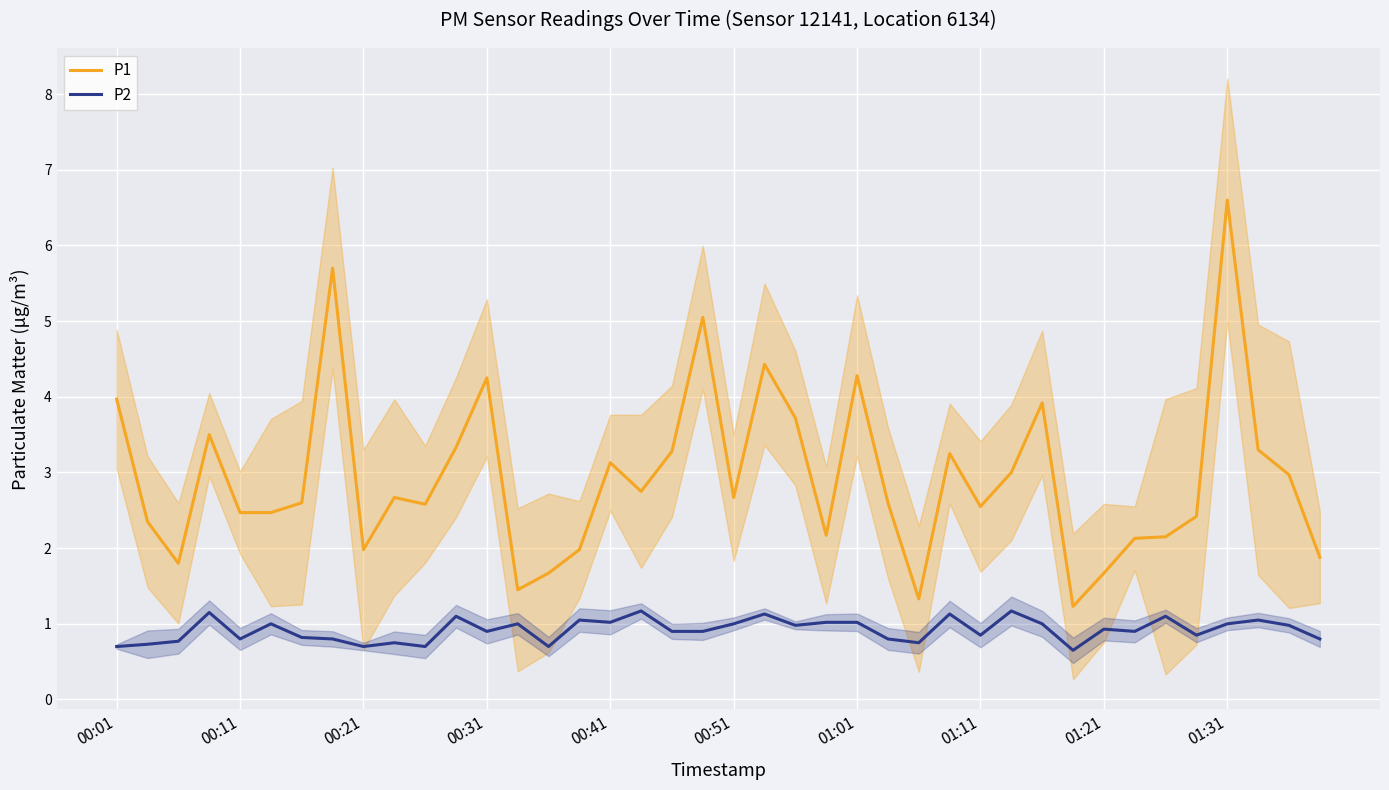

How many data points does each series have?

40